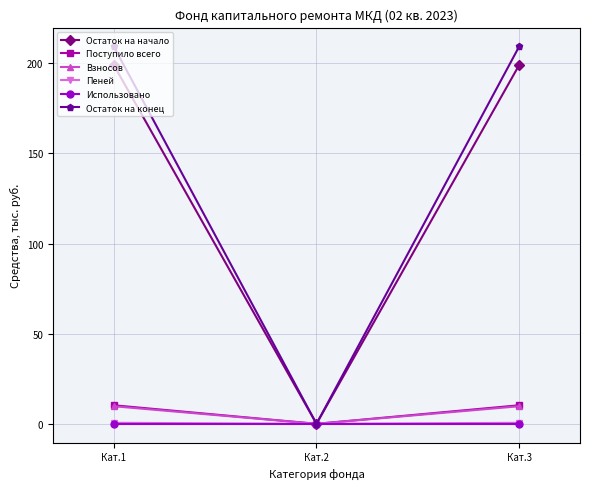

The value of Остаток на конец at Кат.2 is -63.5. True or false?

False